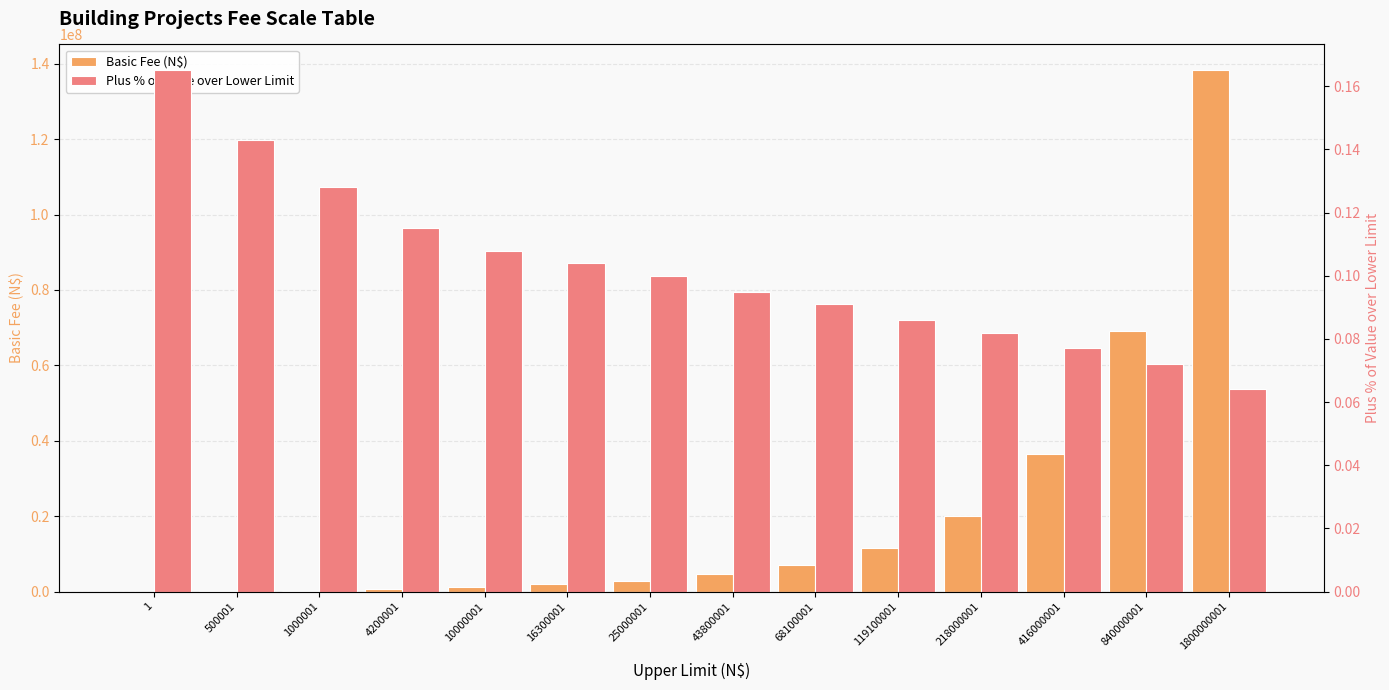

What are all the series names shown in the legend?

Basic Fee (N$), Plus % of Value over Lower Limit